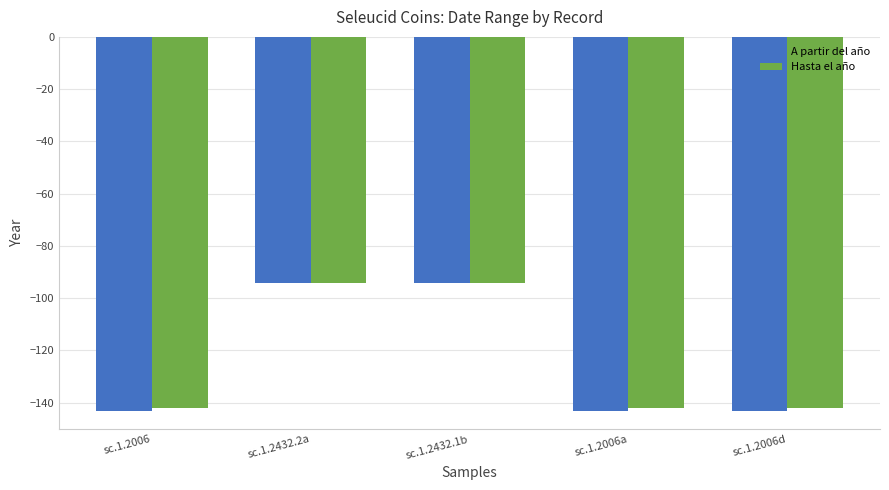

What is the average value of the A partir del año series?

-123